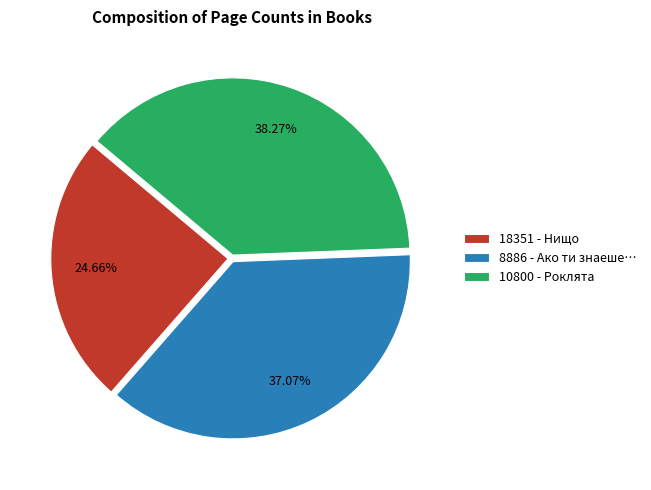

To the nearest percent, what is the combined percentage of 8886 - Ако ти знаеше… and 10800 - Роклята?

75%